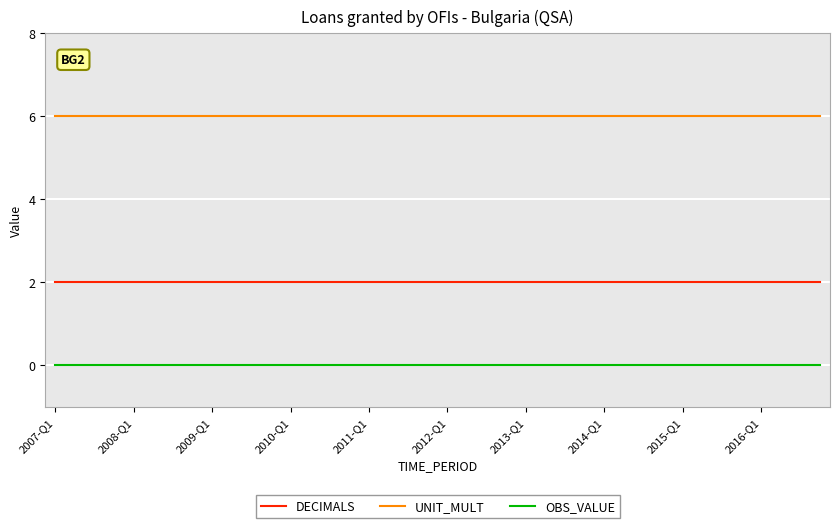

What is the lowest value of the UNIT_MULT series?

6